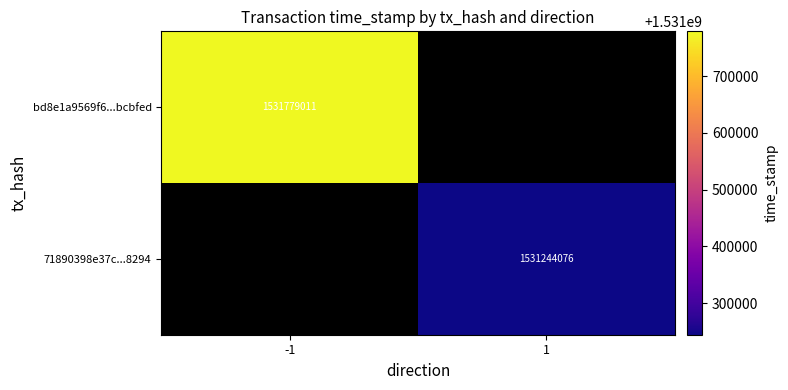

At how many categories does at least one series exceed 1531620041?

1